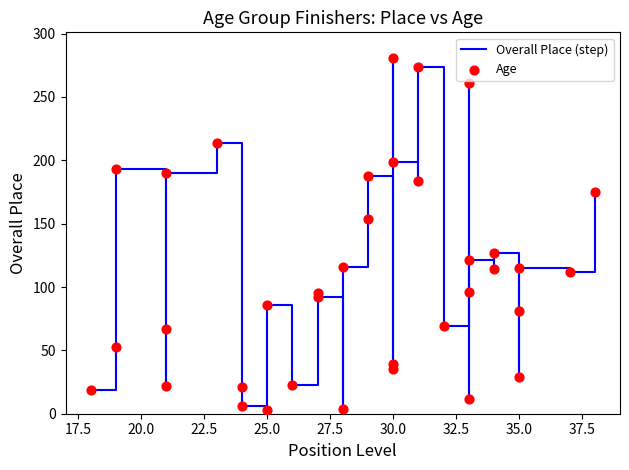

What are all the series names shown in the legend?

Overall Place (step), Age